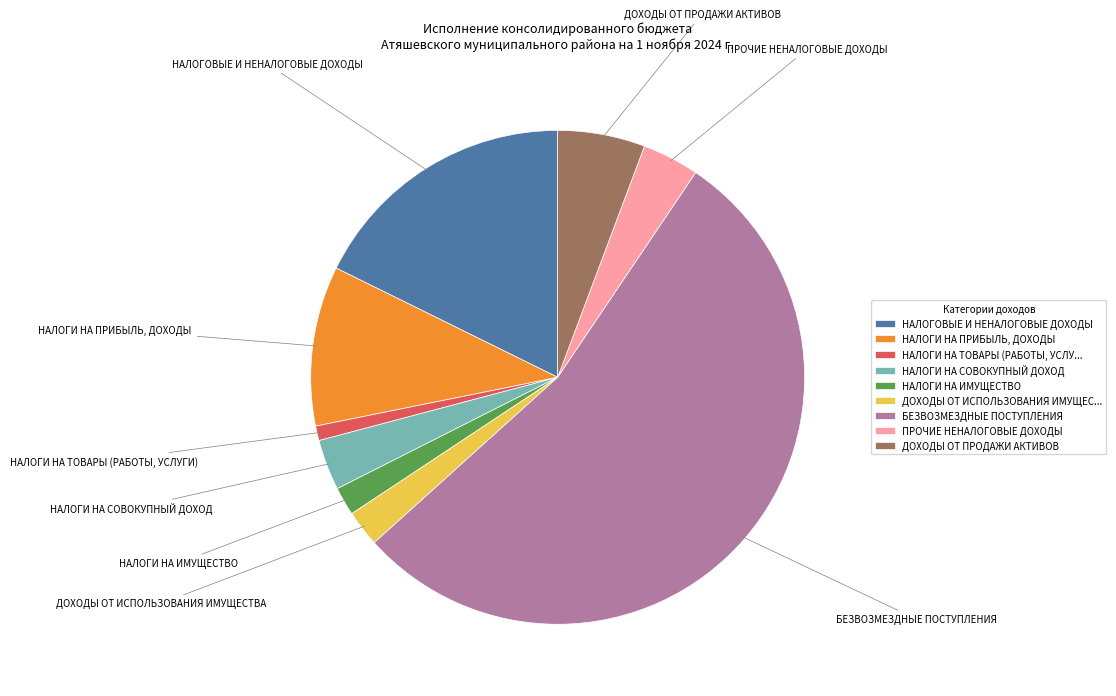

Which has a higher value, НАЛОГИ НА ТОВАРЫ (РАБОТЫ, УСЛУГИ) or НАЛОГИ НА ИМУЩЕСТВО?

НАЛОГИ НА ИМУЩЕСТВО